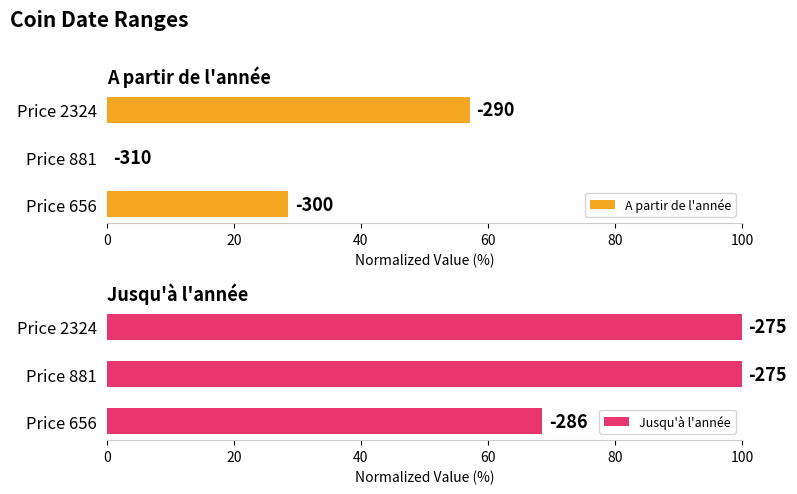

Which series has the largest total across all categories?

Jusqu'à l'année